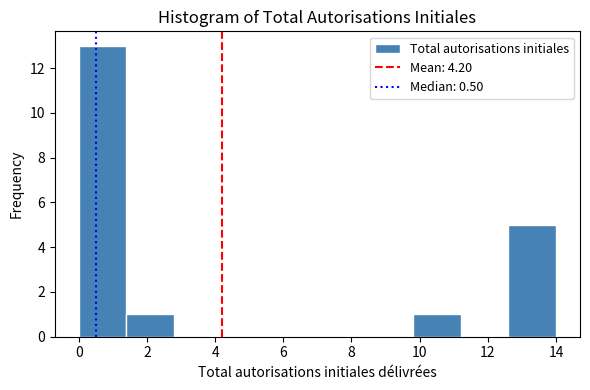

Over which range of the x-axis is the bar tallest?

0.0 to 1.4